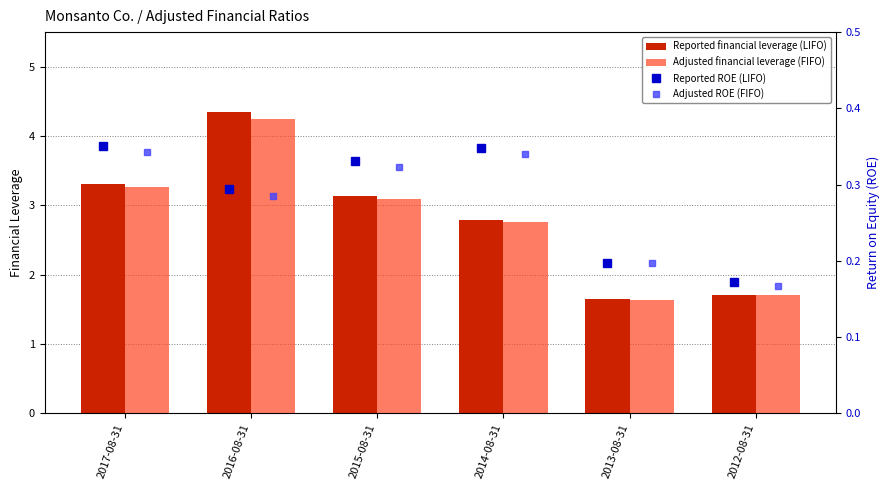

What is the value of the Adjusted financial leverage (FIFO) bar at the 2nd from the left?

4.2